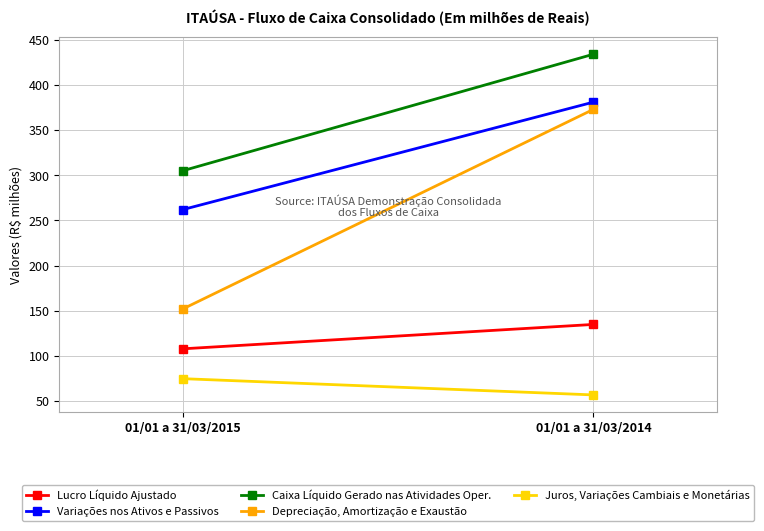

What is the minimum value for Caixa Líquido Gerado nas Atividades Oper.?

305